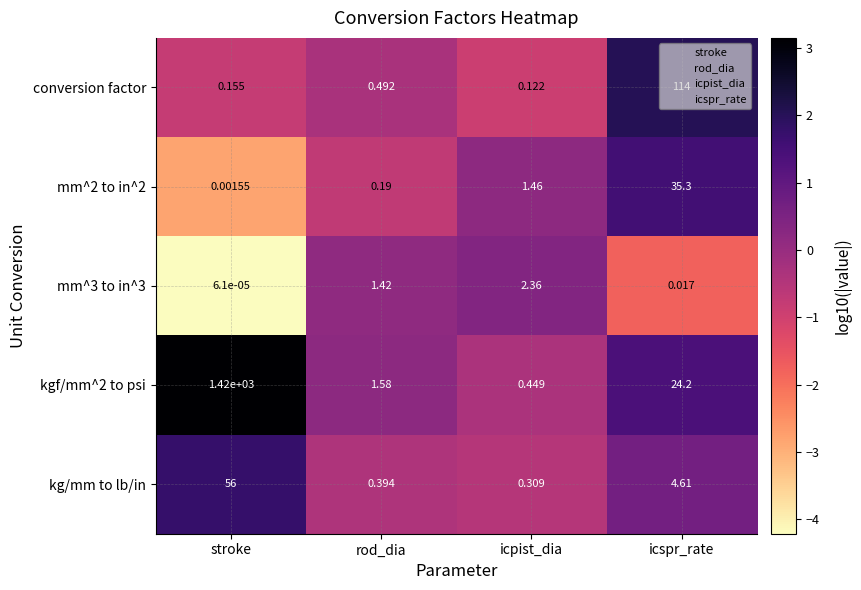

At which label does kg/mm to lb/in first exceed 4?

stroke